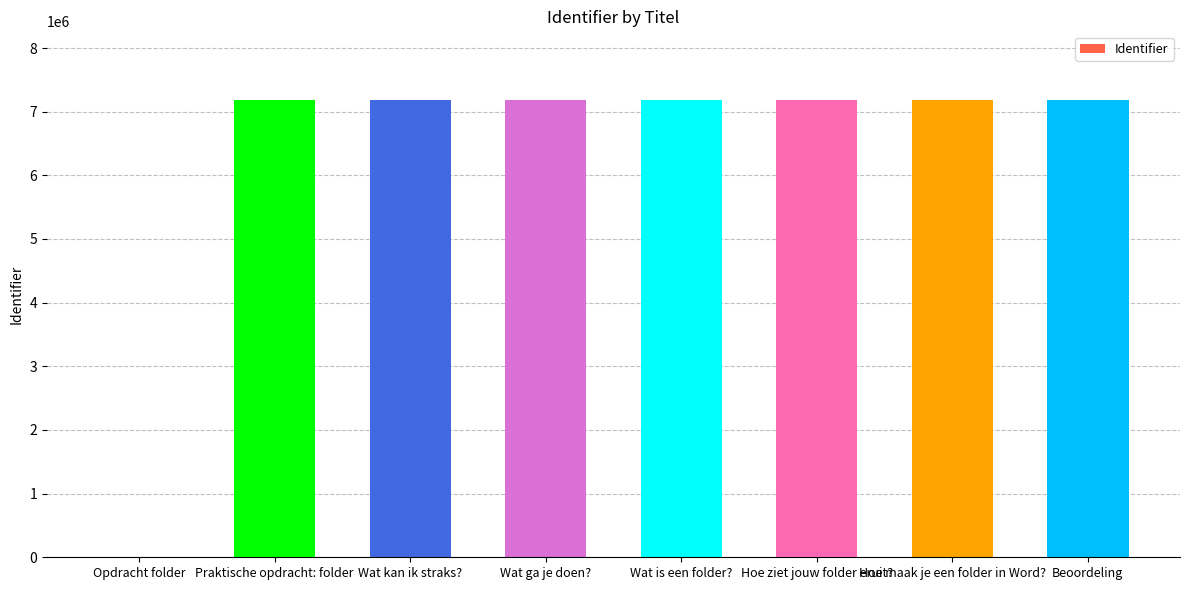

The chart shows a value of 11408389 at Wat kan ik straks?. True or false?

False